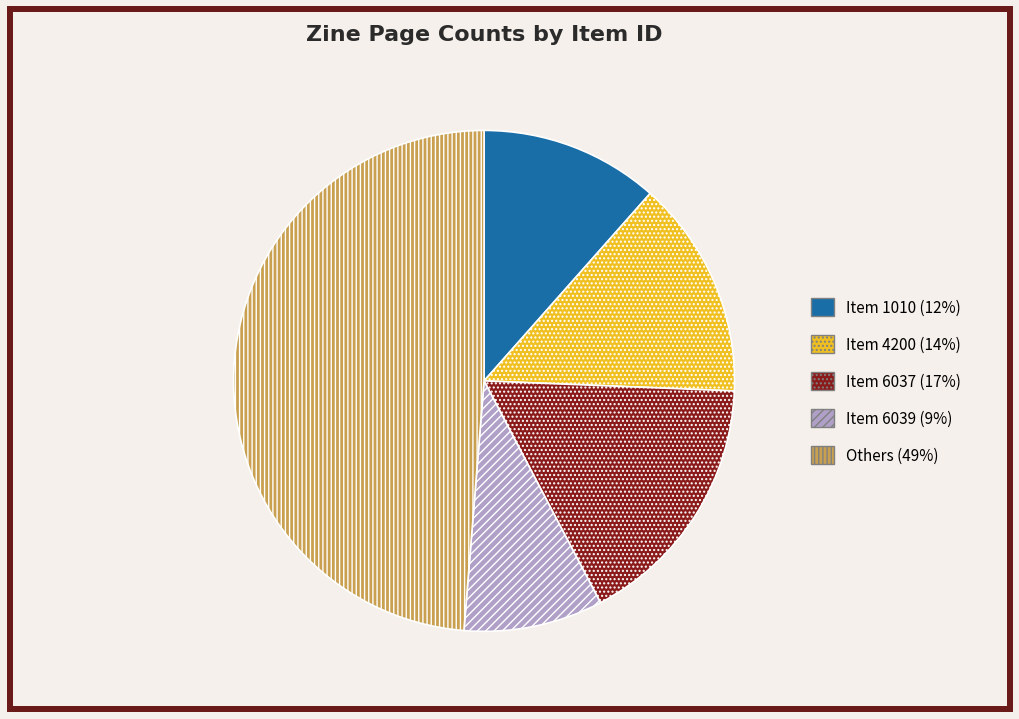

Is there a majority slice in this chart?

No